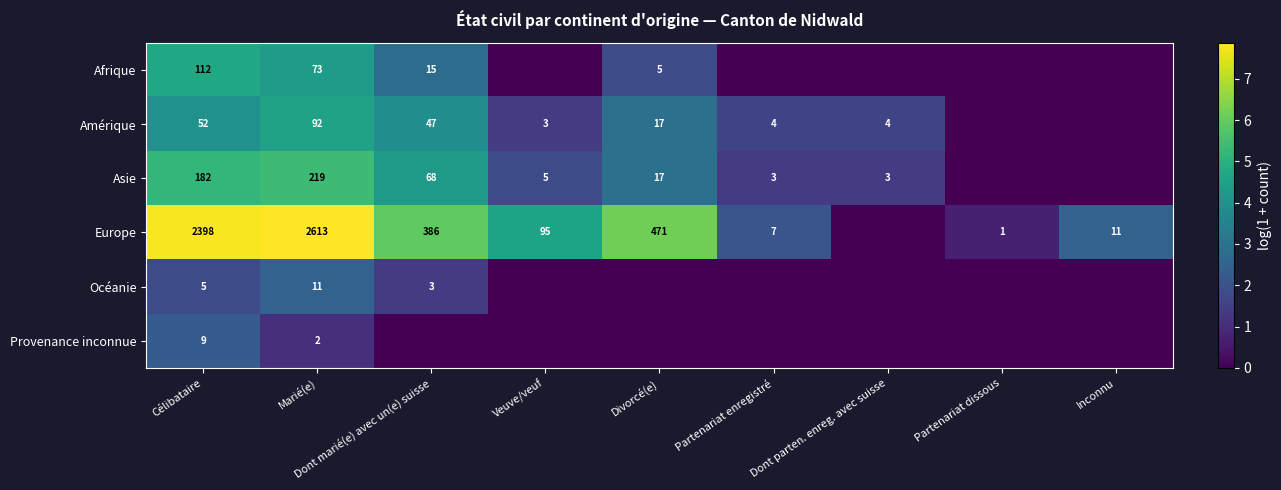

Rank the series at Célibataire from lowest to highest value.

Océanie, Provenance inconnue, Amérique, Afrique, Asie, Europe